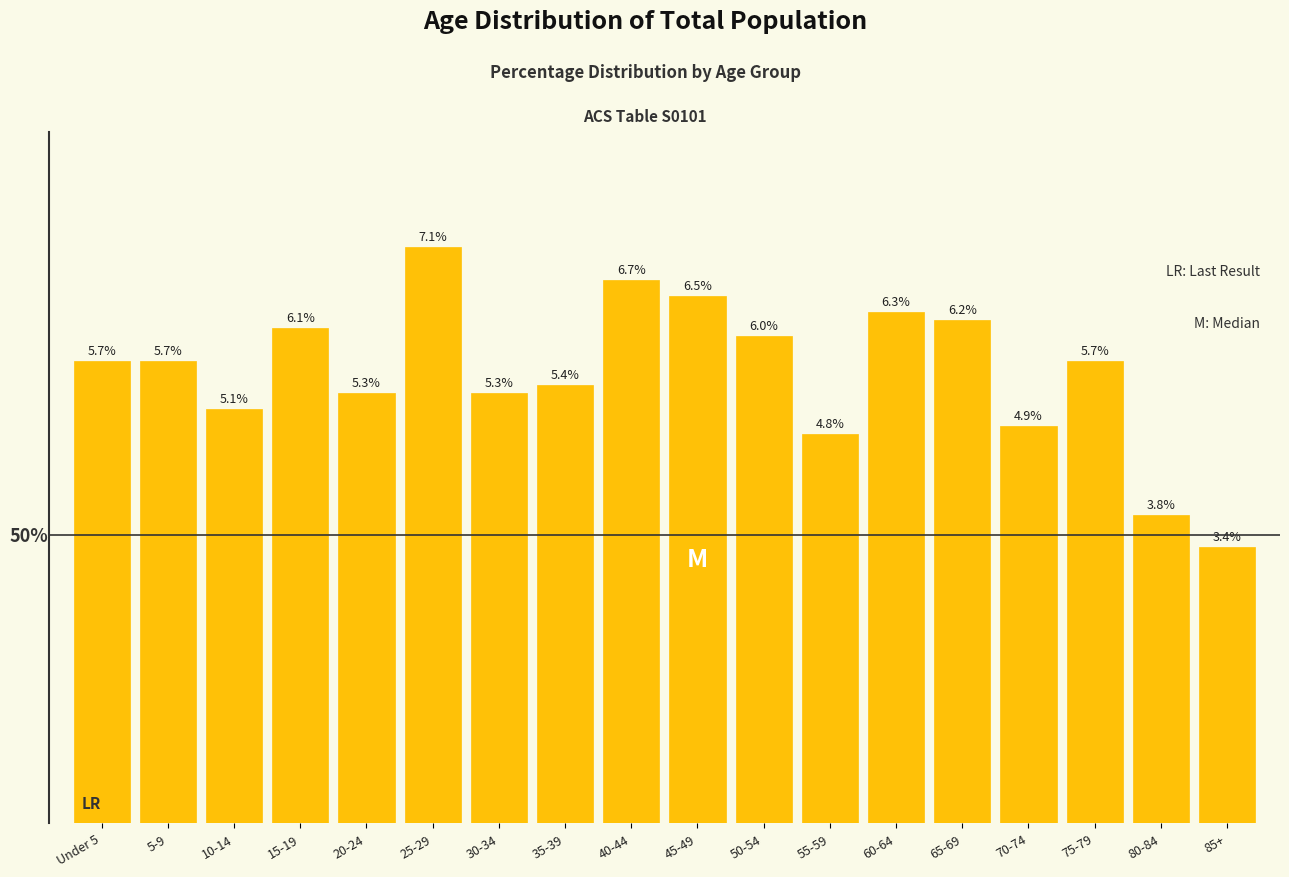

At which label does the data first exceed 5?

Under 5